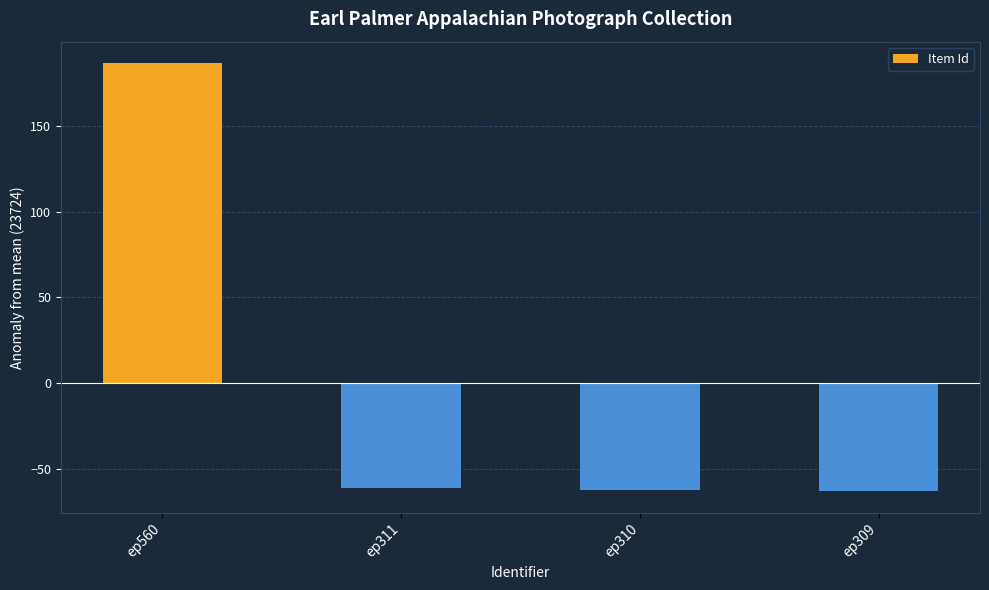

What is the sum of the values at ep560 and ep310?

124.5